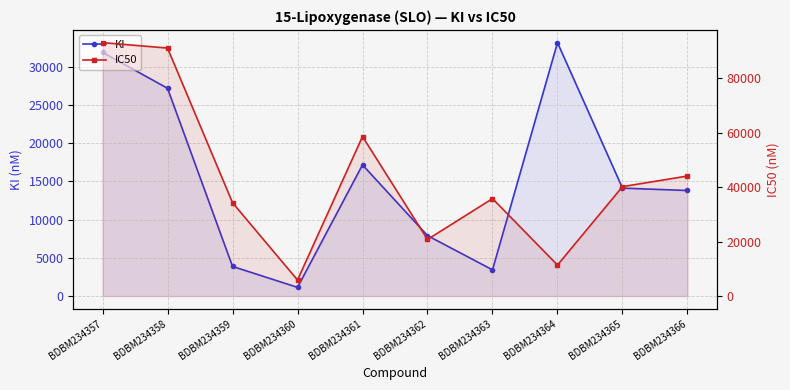

How many values in the IC50 series are below 40200?

5